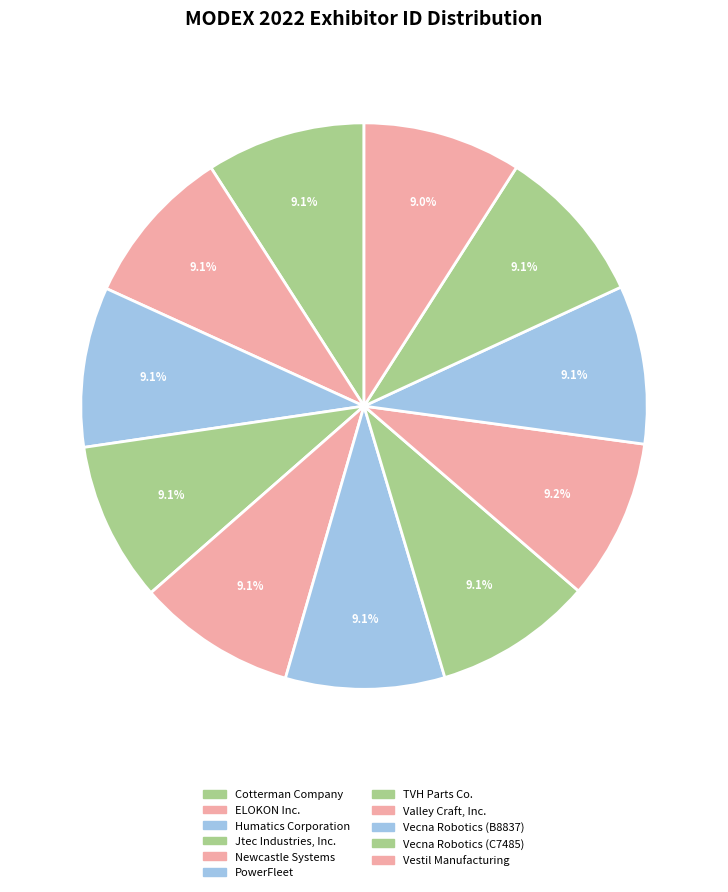

True or false: Newcastle Systems accounts for 9% of the total.

True